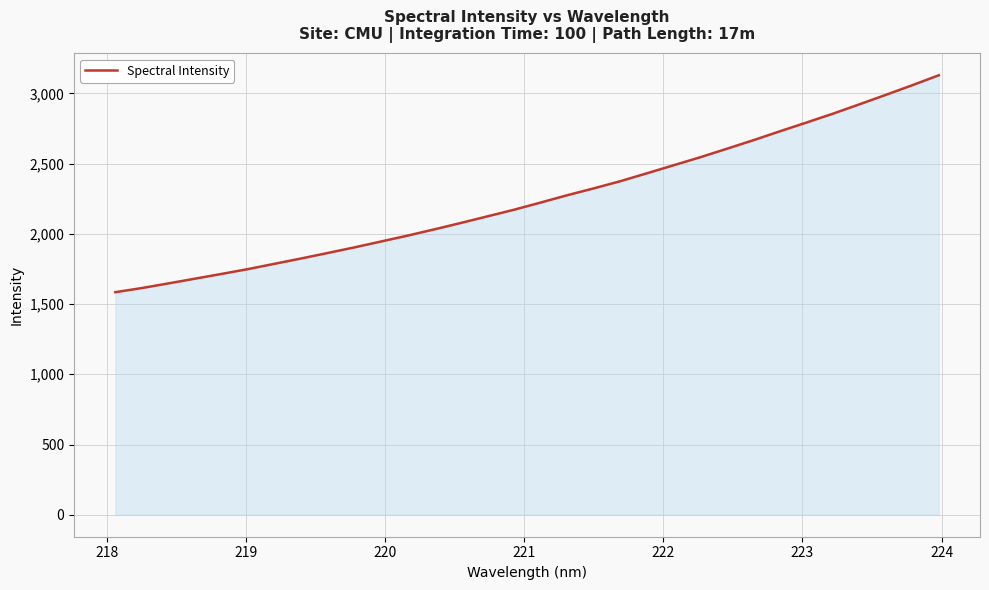

What is the difference between the maximum and minimum values?

1544.4